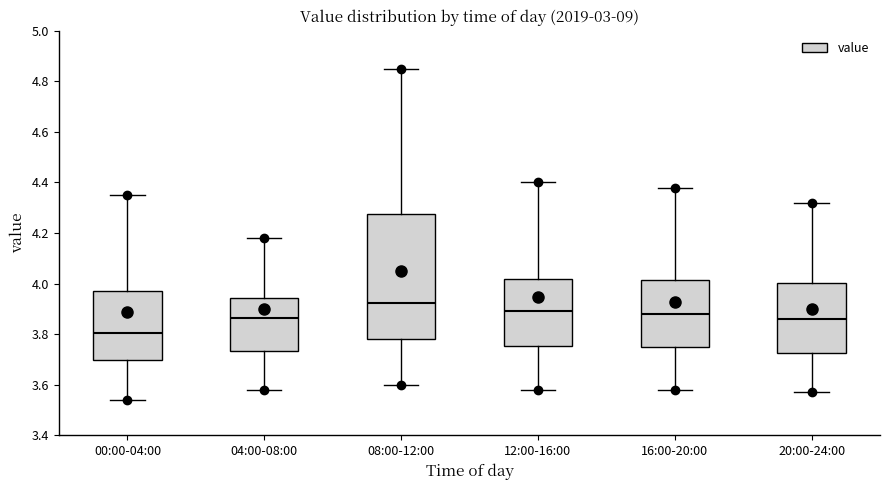

Reading left to right, transcribe this box plot: for each box, give where its median line is, the range the box spans, and where its two whiskers end, as read against the y-axis. The values are not printed on the chart, so give them approximately, as read against the axis.

00:00-04:00: median 3.80, box 3.70 to 3.98, whiskers 3.54 to 4.36
04:00-08:00: median 3.86, box 3.74 to 3.94, whiskers 3.58 to 4.18
08:00-12:00: median 3.92, box 3.78 to 4.28, whiskers 3.60 to 4.86
12:00-16:00: median 3.90, box 3.76 to 4.02, whiskers 3.58 to 4.40
16:00-20:00: median 3.88, box 3.74 to 4.02, whiskers 3.58 to 4.38
20:00-24:00: median 3.86, box 3.72 to 4.00, whiskers 3.58 to 4.32